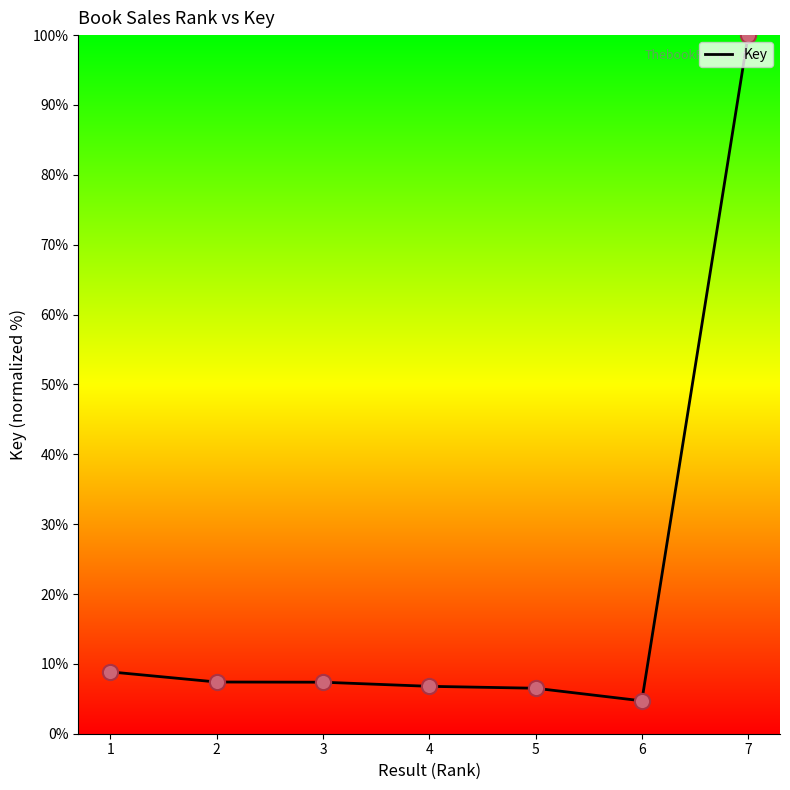

What is the change in value from 1 to 3?

-1.5